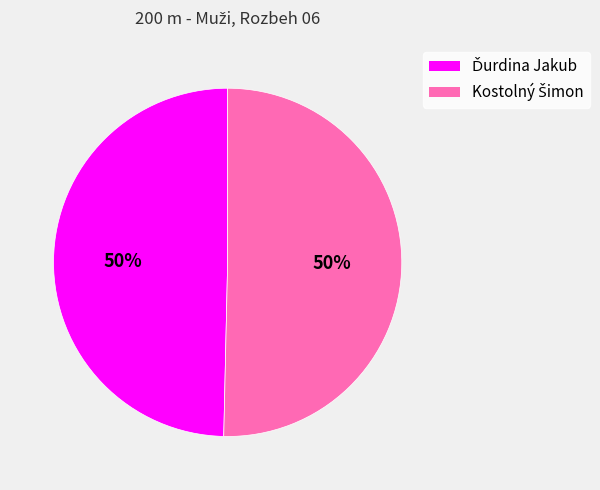

To the nearest percent, what is the average slice percentage?

50%